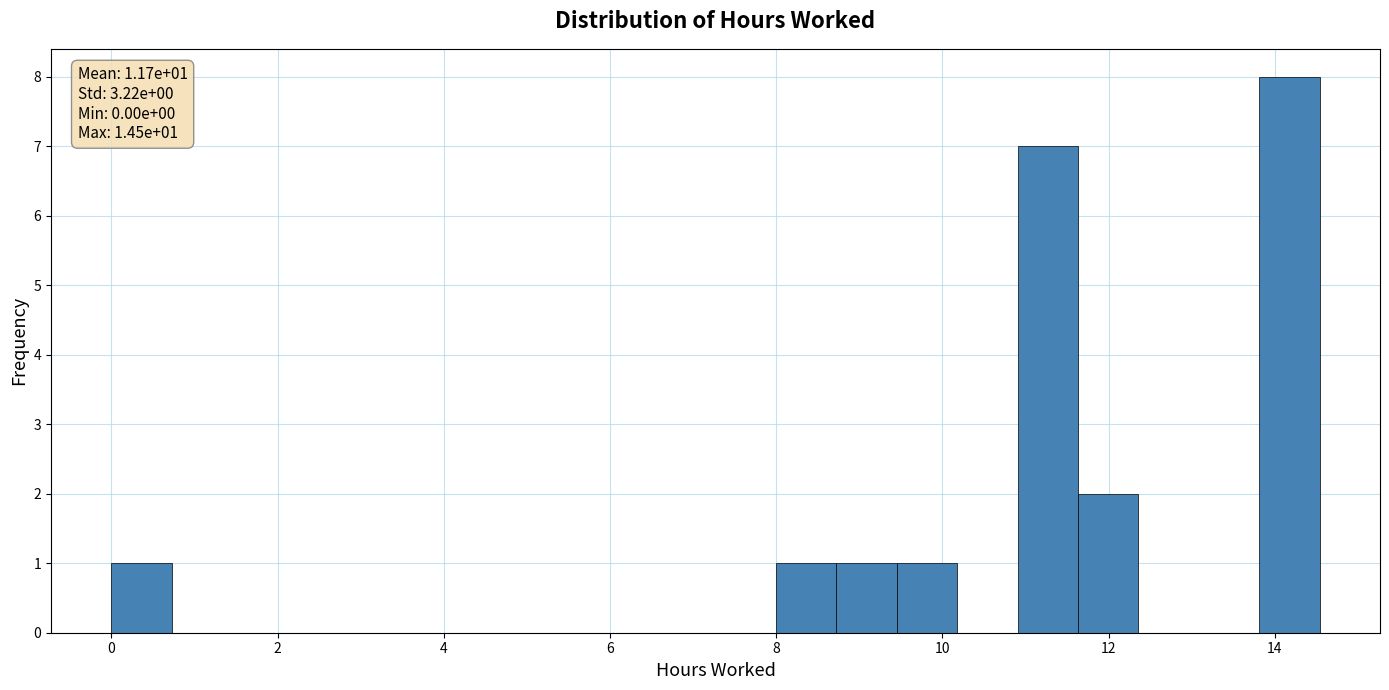

Around what value on the x-axis is the tallest bar? Give the approximate position of its centre, as read against the axis.

14.2